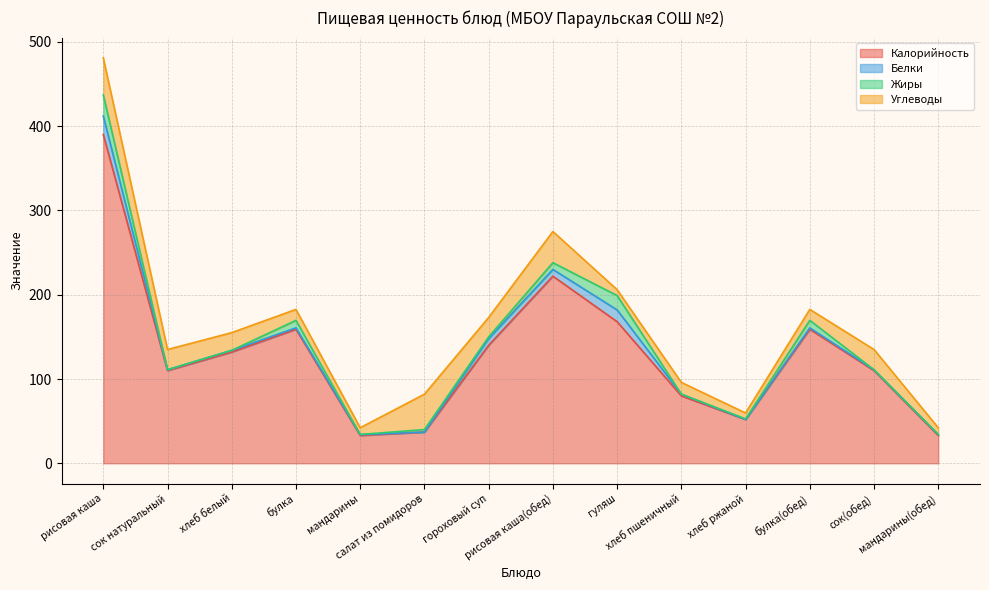

Is it true that Белки equals 1.7 at булка?

True